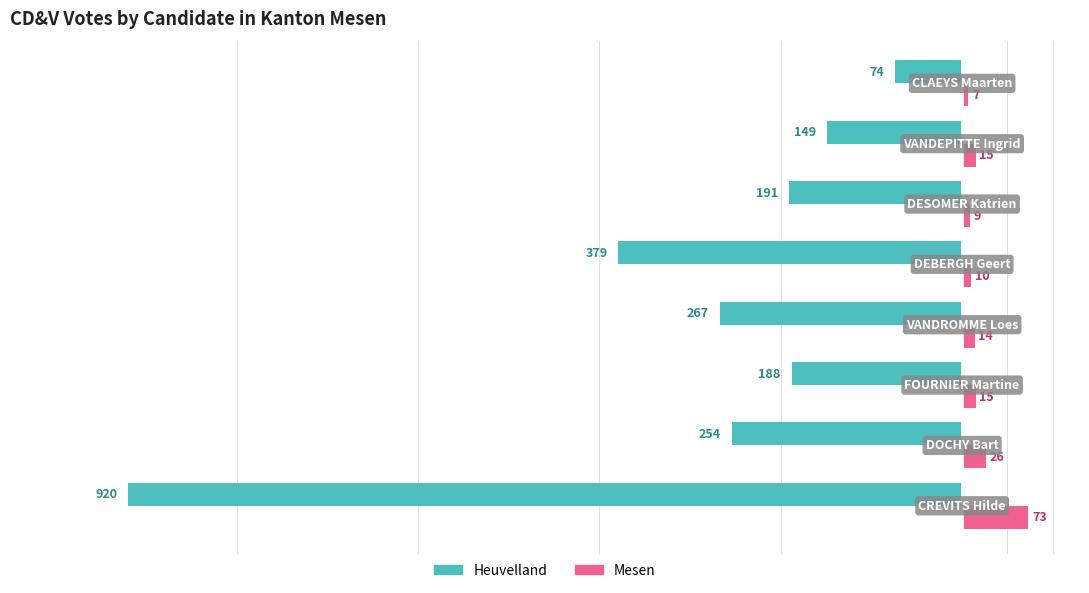

Which series has the widest spread of values?

Heuvelland